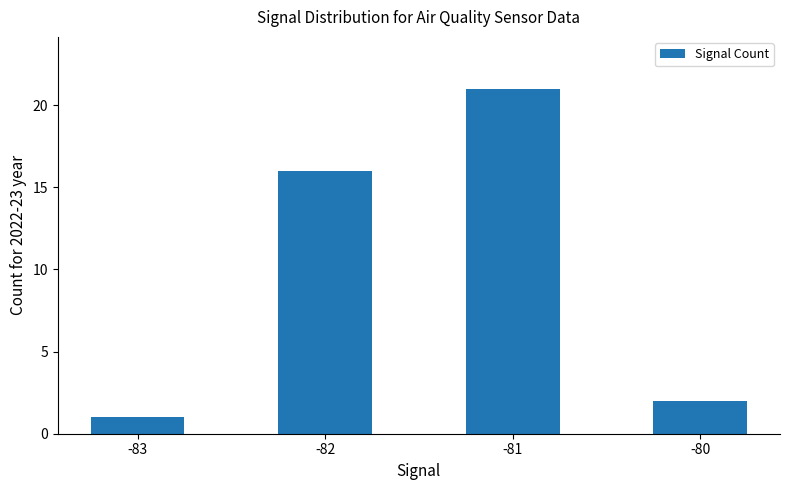

Reading right to left, what are all the values shown in this chart?

-80=2	-81=21	-82=16	-83=1